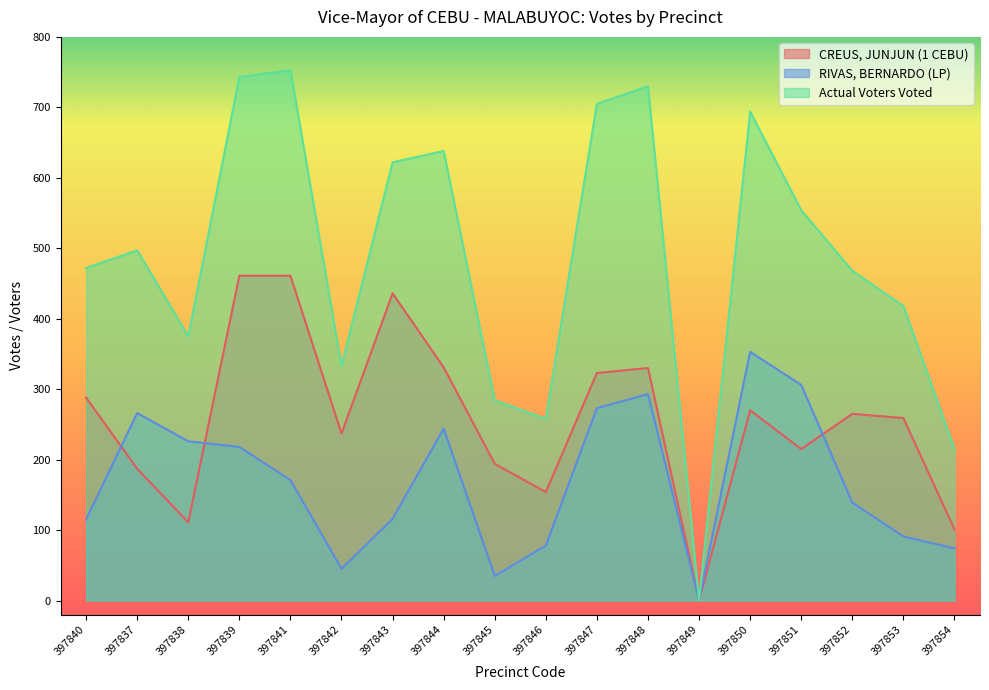

What are all the series names shown in the legend?

CREUS, JUNJUN (1 CEBU), RIVAS, BERNARDO (LP), Actual Voters Voted